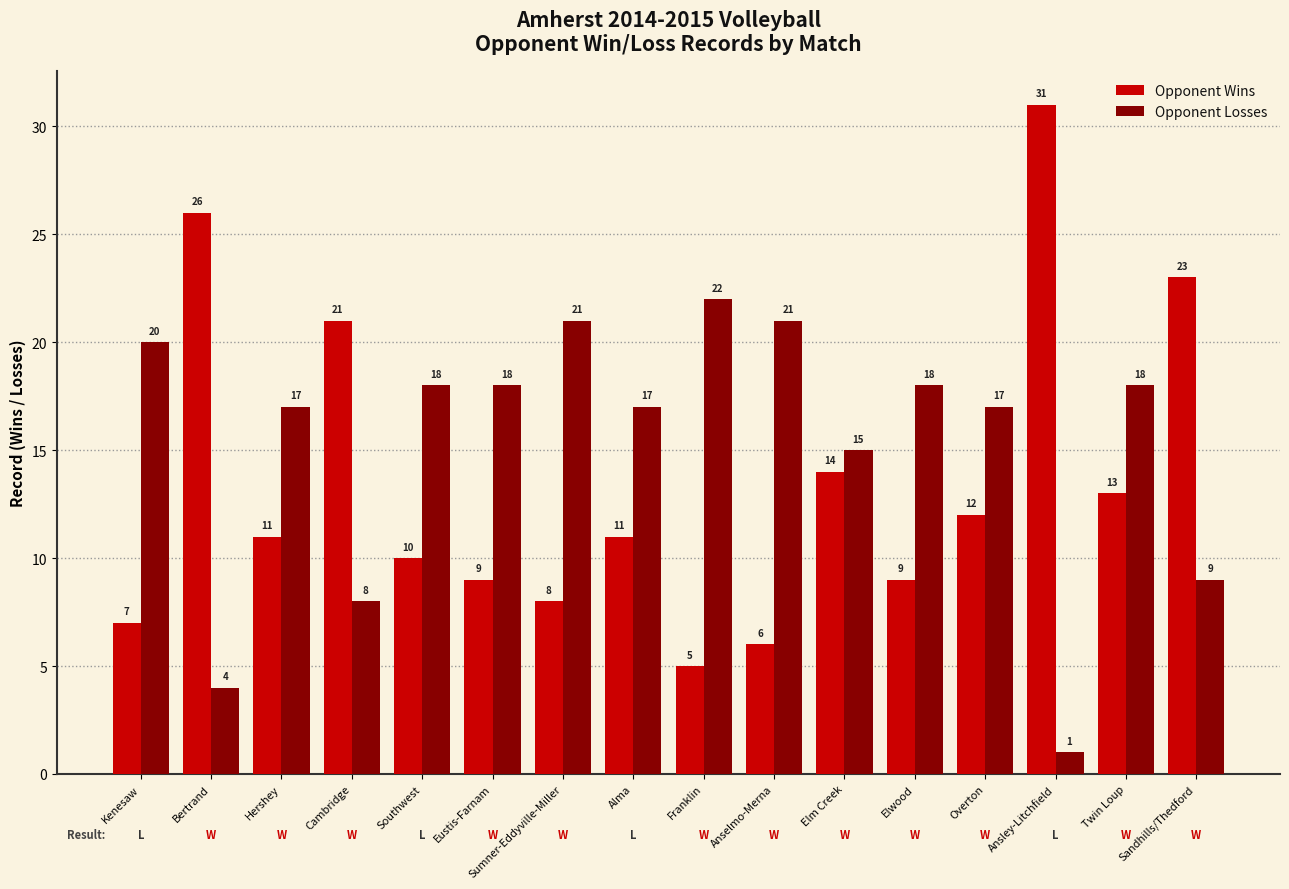

The Opponent Losses series shows 6 at Sumner-Eddyville-Miller. True or false?

False